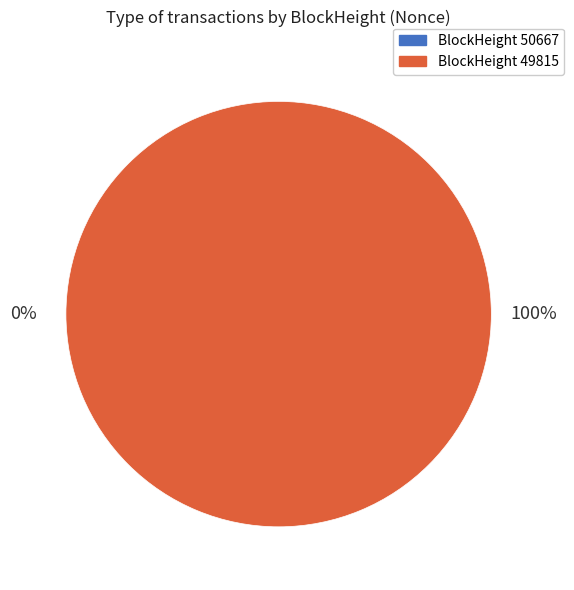

Is it true that 49815 is 99% of the pie?

False